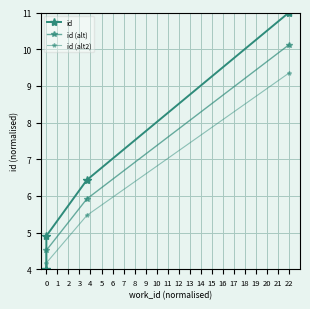

True or false: id has a value of 2.6 at 0.

False